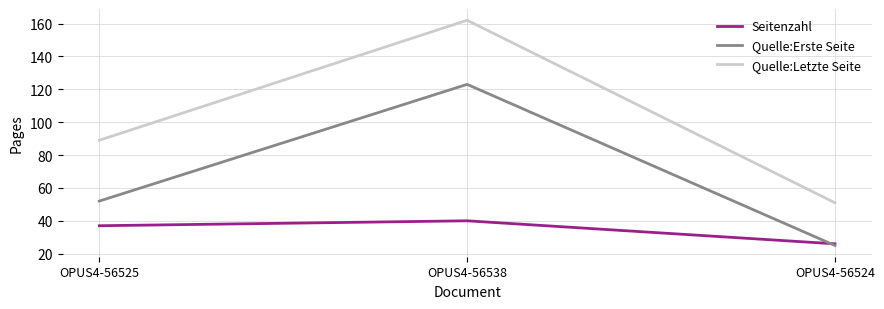

What is the sum of all Seitenzahl values?

103